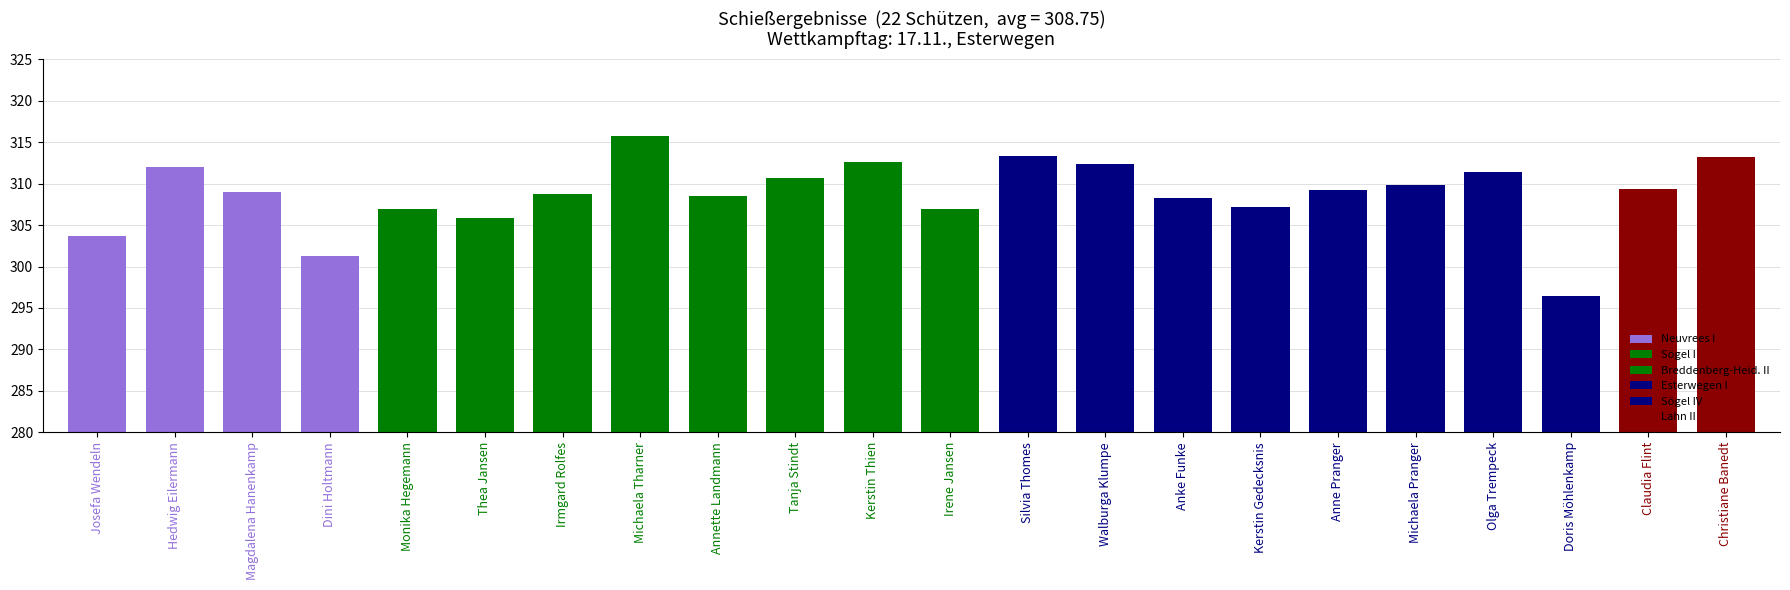

What is the label of the 3rd bar from the right?

Doris Möhlenkamp